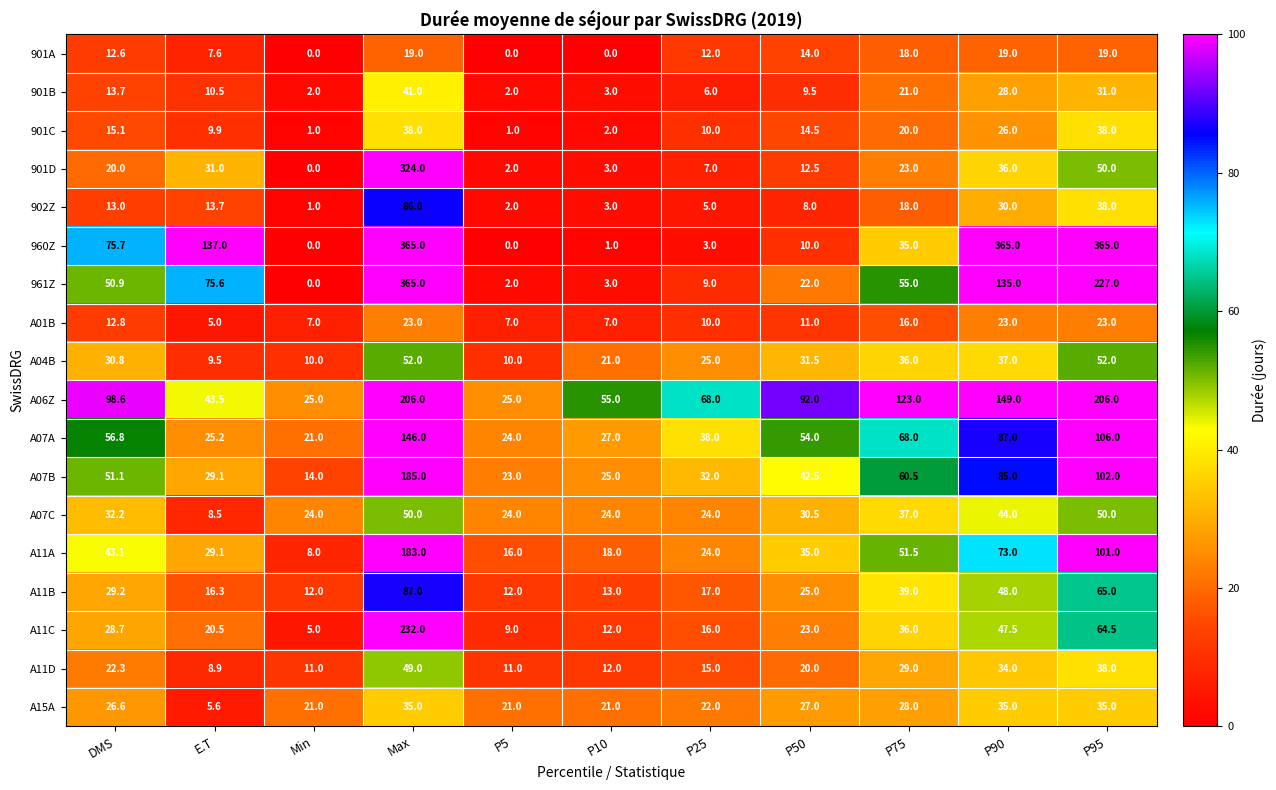

Where is A07A nearest to the value 83?

P90